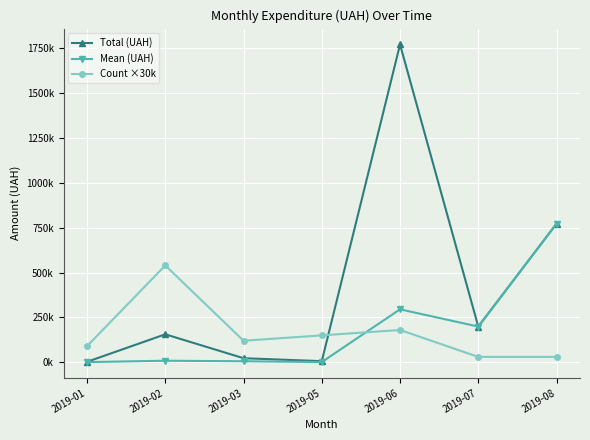

At 2019-02, list the series in order from largest to smallest.

Count ×30k, Total (UAH), Mean (UAH)